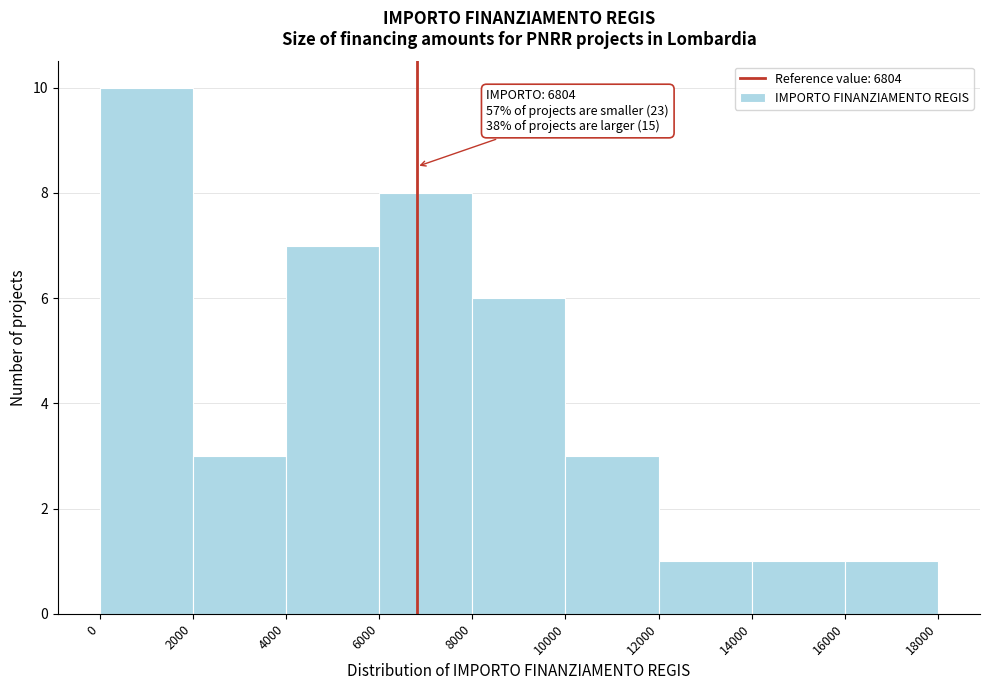

Which range on the x-axis has the tallest bar?

0 to 2000